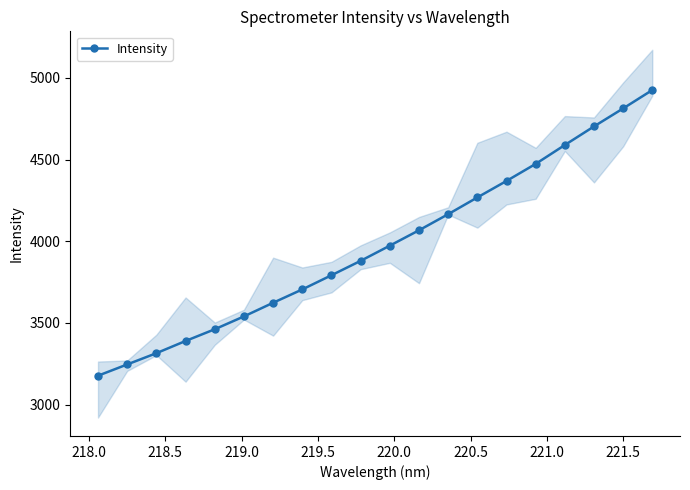

How many values exceed 3972?

10